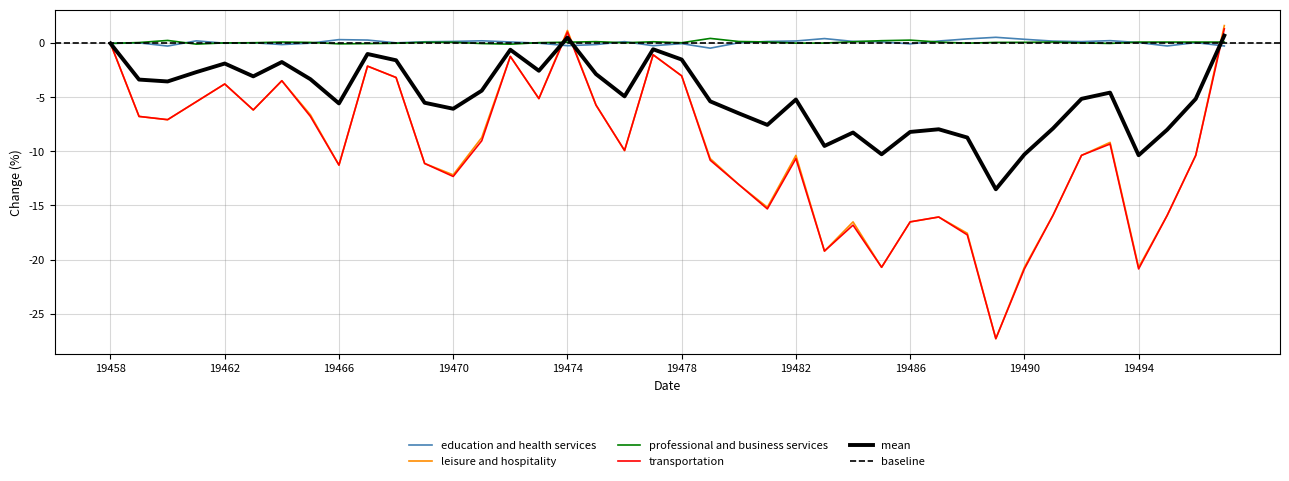

True or false: leisure and hospitality has a value of -16.6 at 19466.

False